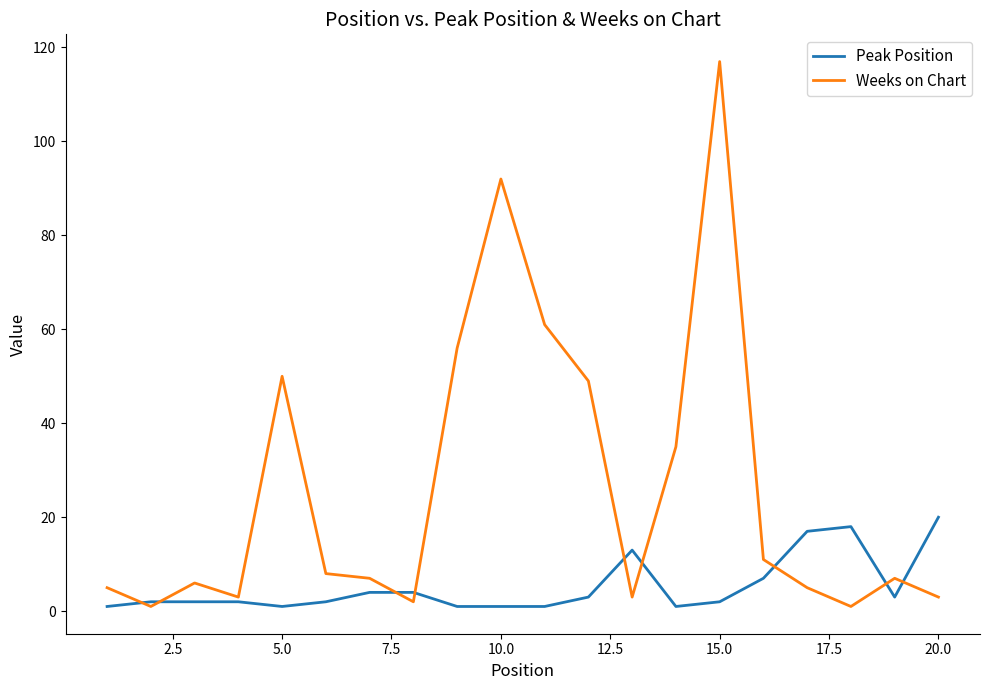

What is the highest value of the Peak Position series?

20